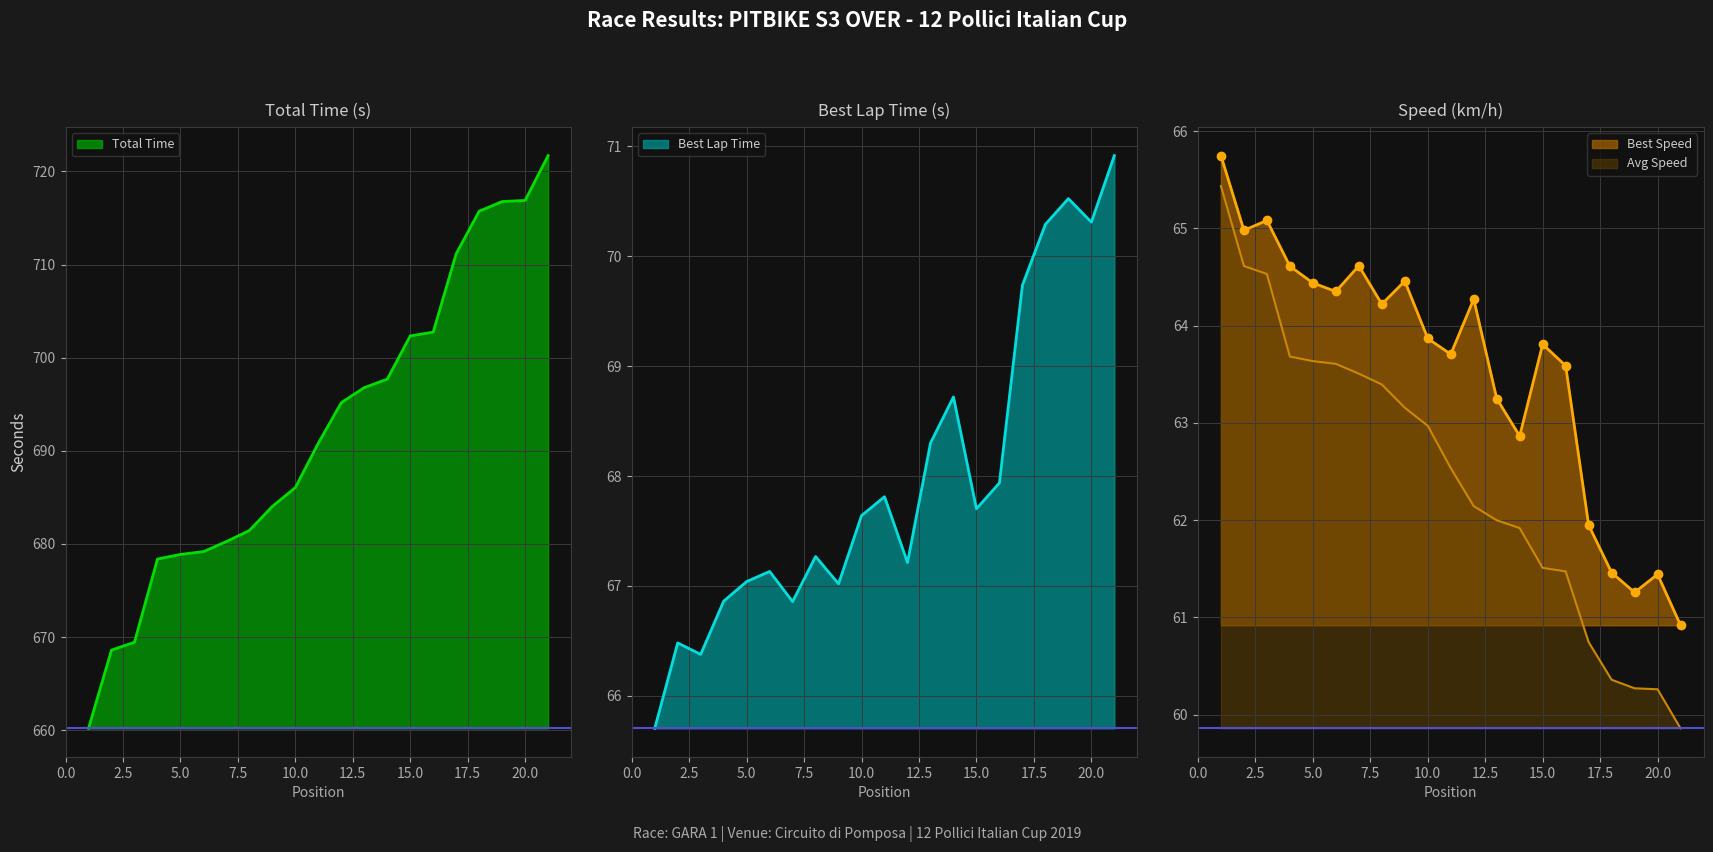

Rank the series by their maximum value, from highest to lowest.

Total Time, Best Lap time, Best Speed, Average Speed